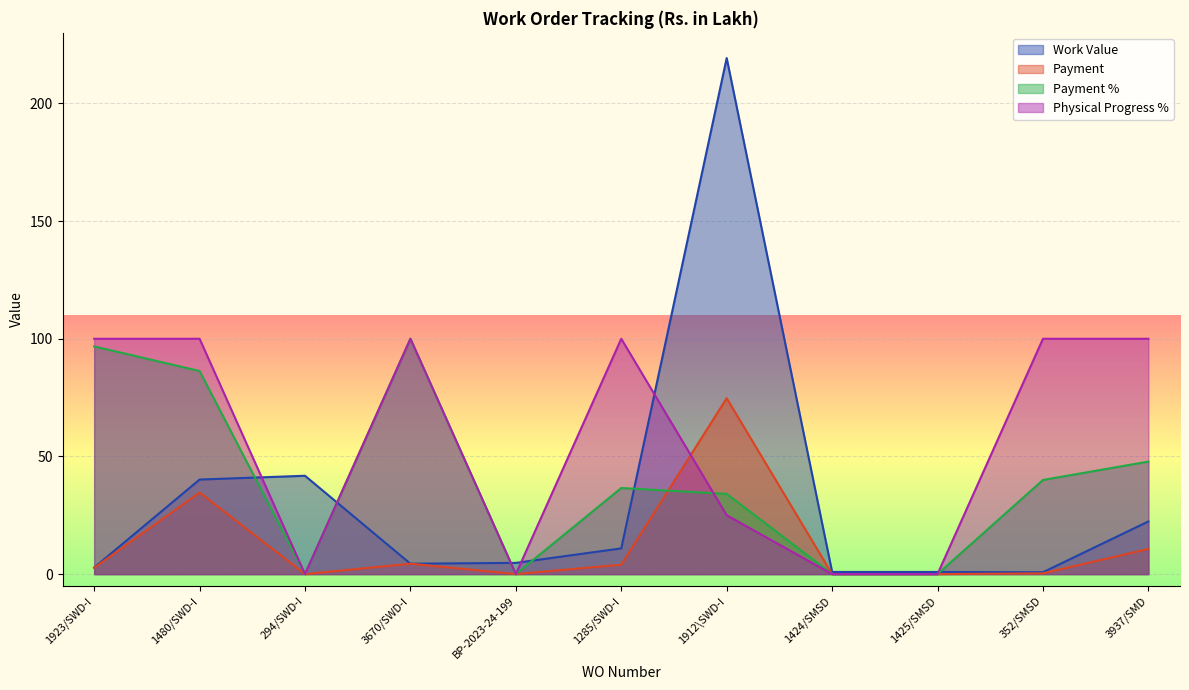

How many categories are shown in the chart?

11